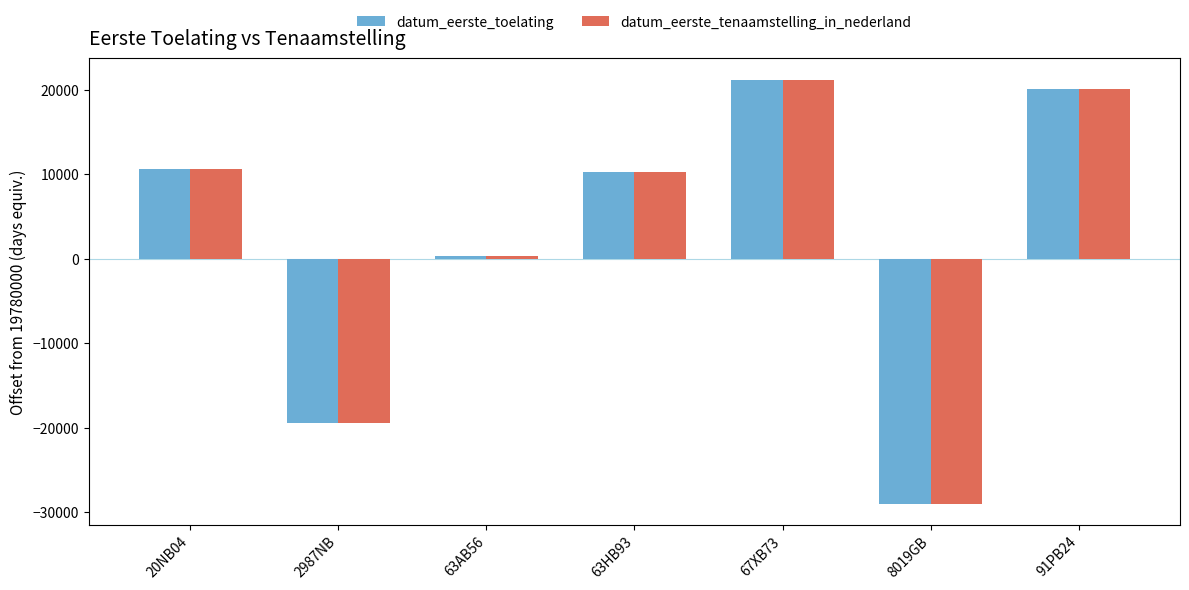

What is the lowest value of the datum_eerste_tenaamstelling_in_nederland series?

-28997